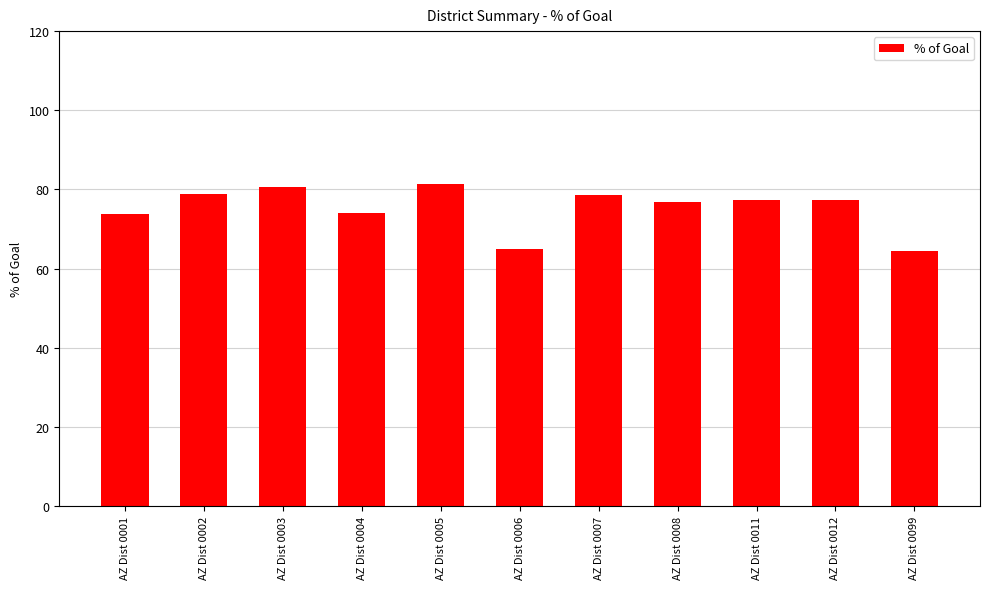

Are the bars grouped side by side (vs. stacked)?

No